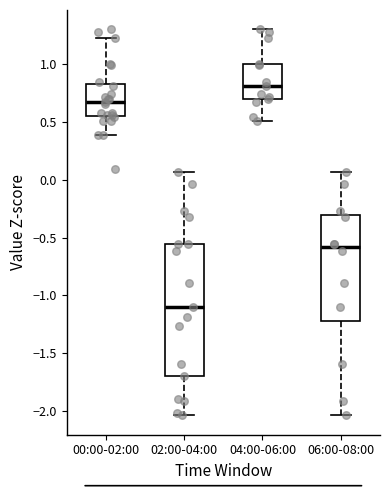

Reading left to right, read every box against the y-axis: the position of its median line, the range the box covers, and the ends of its whiskers. The values are not printed on the chart, so give them approximately, as read against the axis.

00:00-02:00: median 0.65, box 0.55 to 0.85, whiskers 0.40 to 1.25
02:00-04:00: median -1.10, box -1.70 to -0.55, whiskers -2.05 to 0.05
04:00-06:00: median 0.80, box 0.70 to 1.00, whiskers 0.50 to 1.30
06:00-08:00: median -0.60, box -1.20 to -0.30, whiskers -2.05 to 0.05